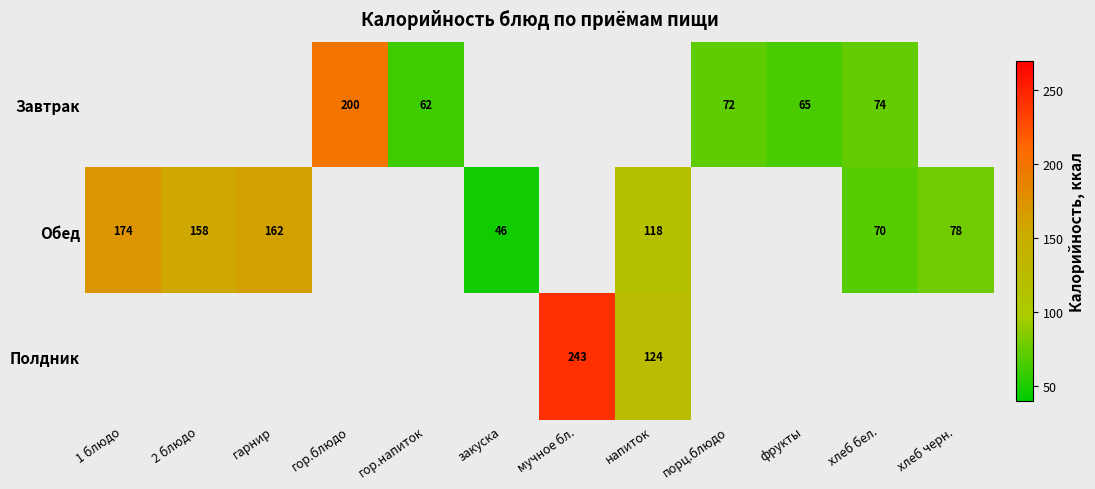

How many distinct data groups are displayed?

3